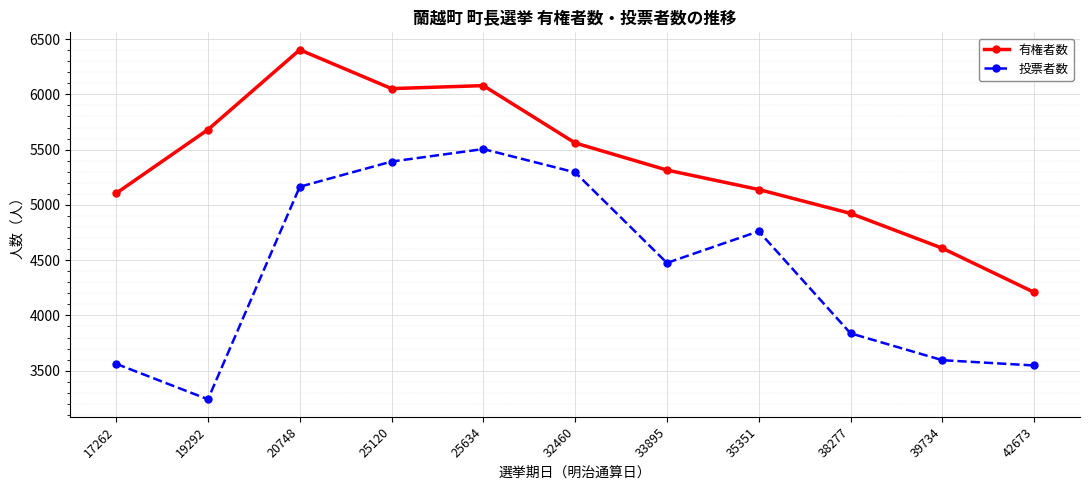

What is the total value across all series at 17262?

8667